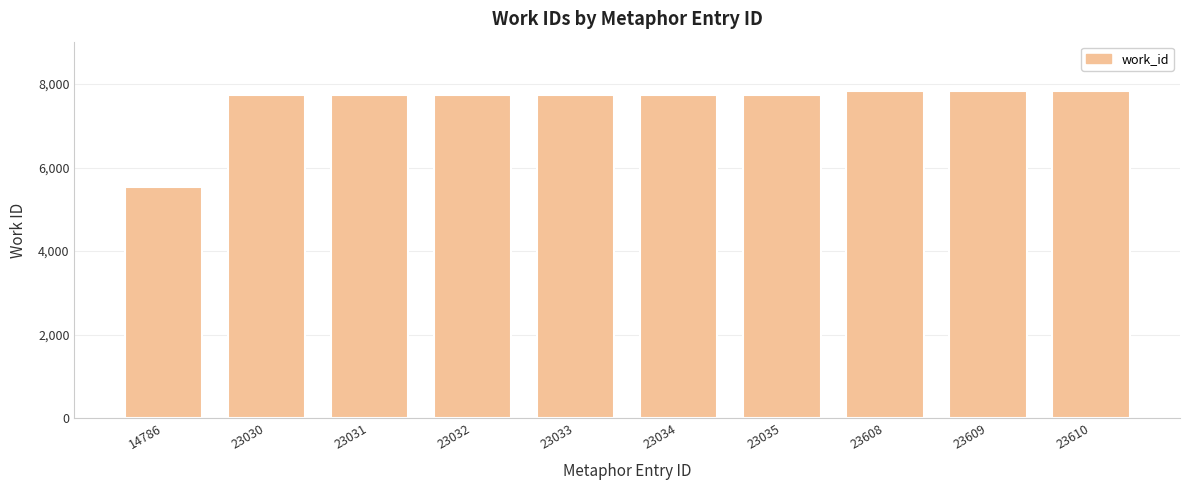

What is the sum of all values?

75465